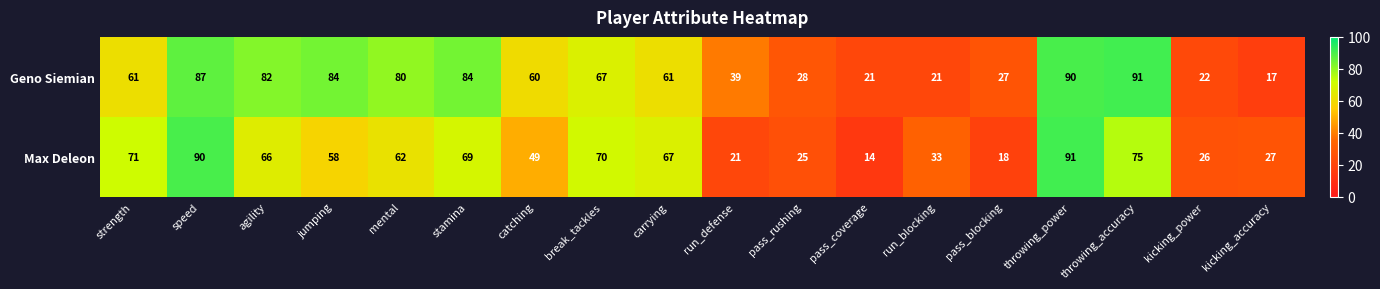

What value does the Geno Siemian series have at agility?

82